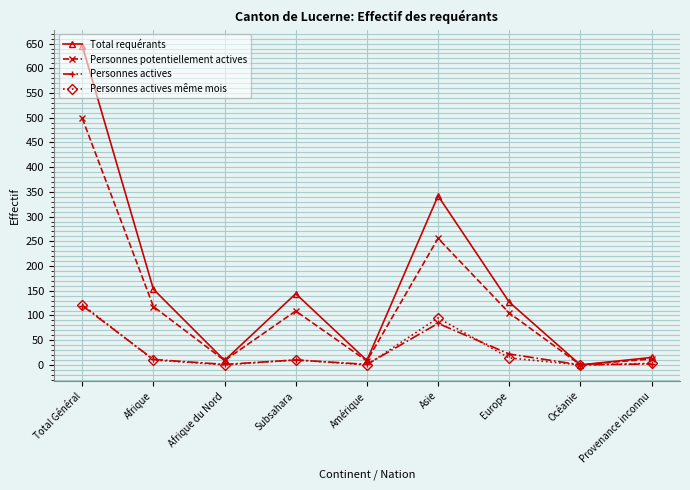

At which label does Personnes actives même mois first exceed 10?

Total Général